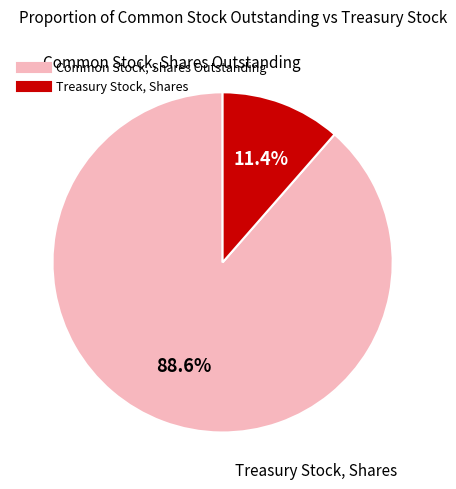

To the nearest percent, what portion does Common Stock, Shares Outstanding represent?

89%